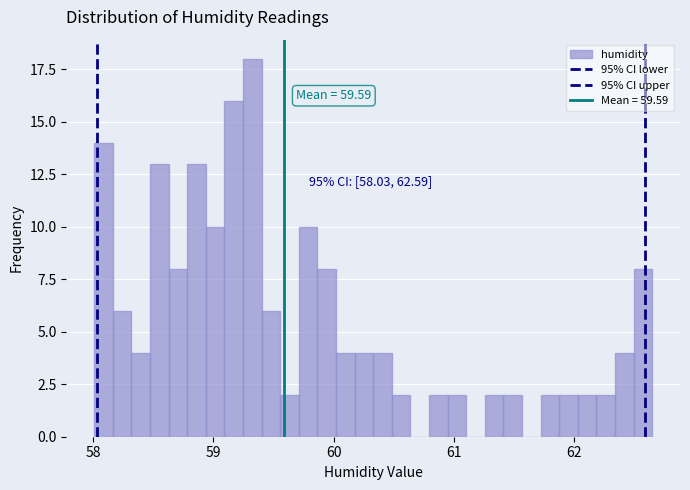

Around what value on the x-axis is the tallest bar? Give the approximate position of its centre, as read against the axis.

59.3